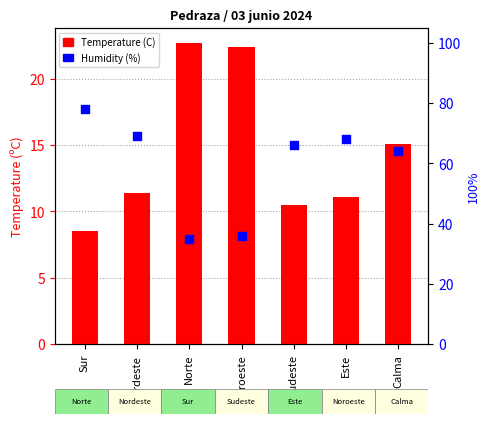

At how many categories does at least one series exceed 73?

1